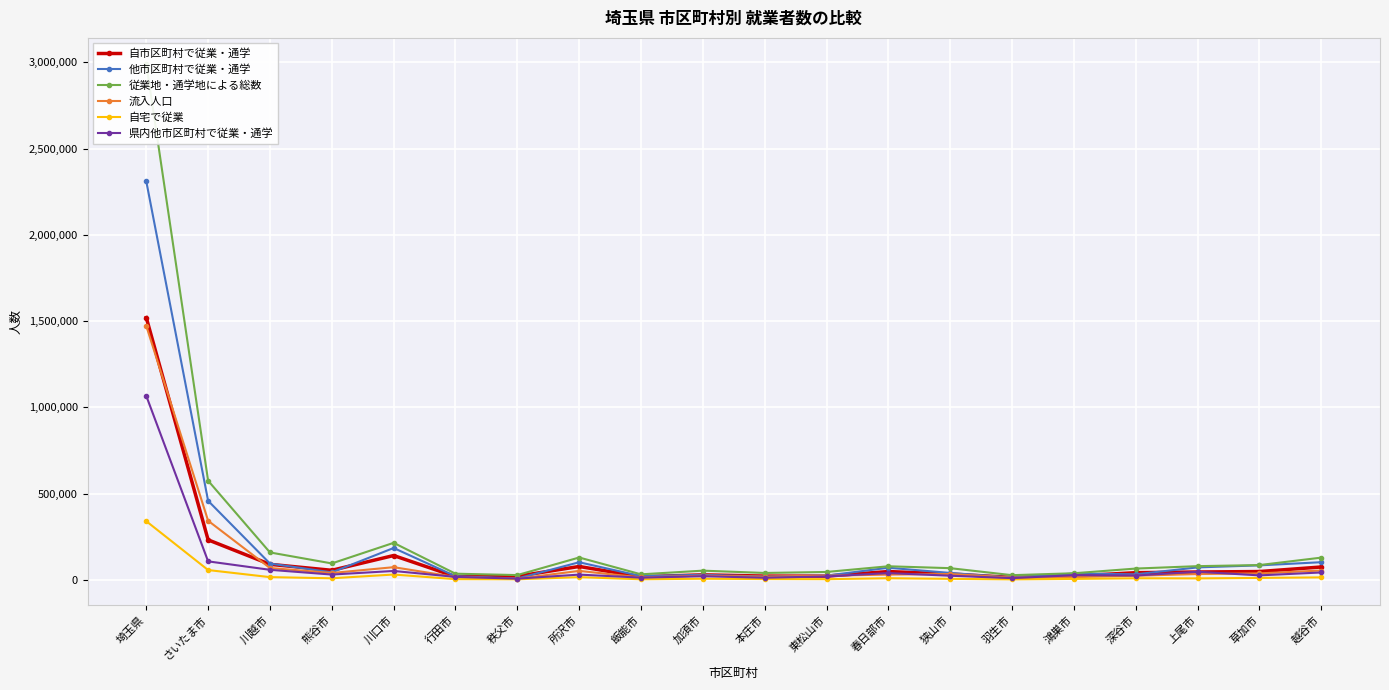

How many interior local peaks does the 自宅で従業 series have?

5